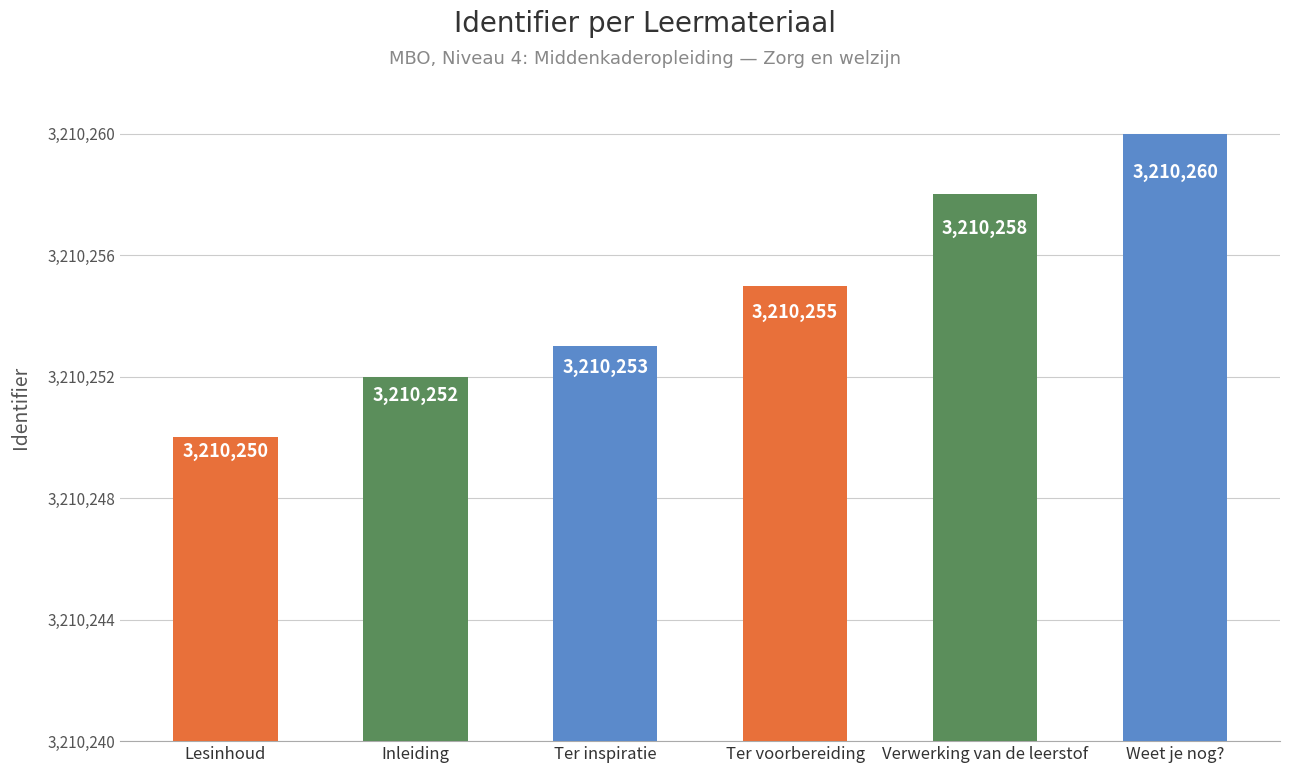

What is the average value?

3210255